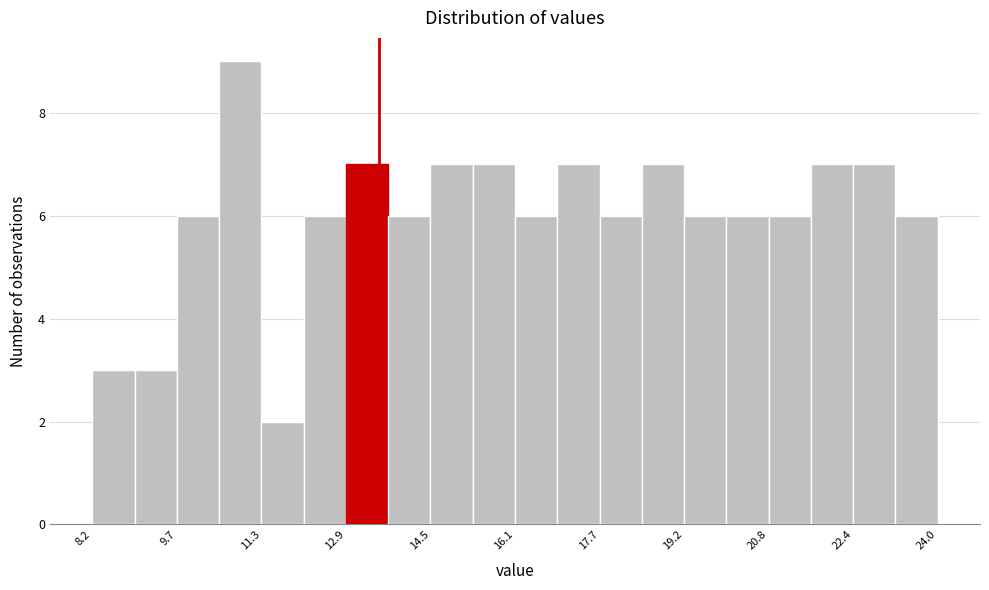

Read against the x-axis, roughly where is the centre of the tallest bar?

11.0